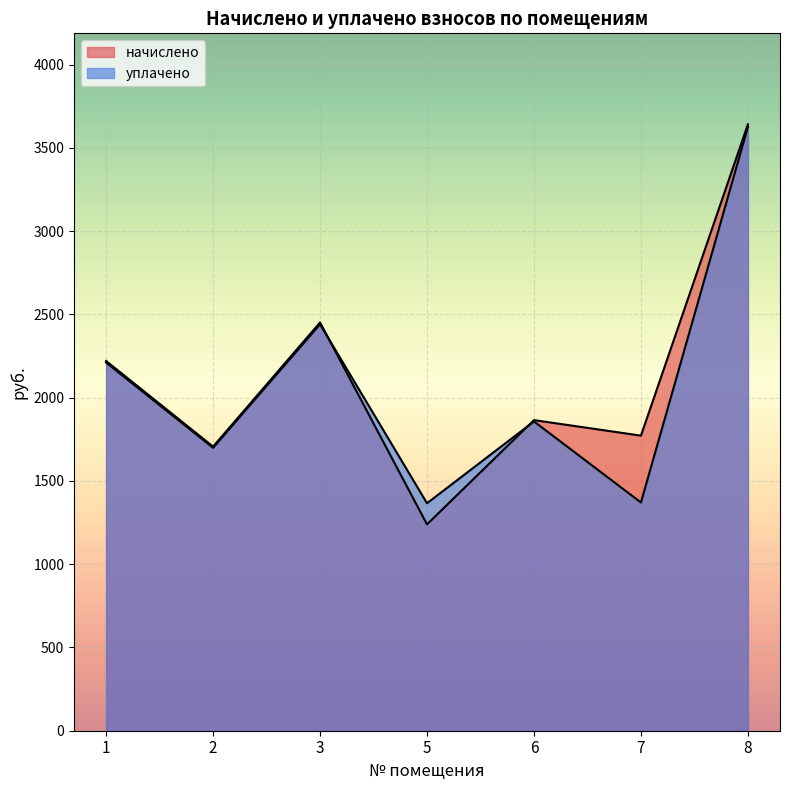

Reading left to right, transcribe all the data shown in this chart.

начислено: 2220.8	1706.4	2451.7	1239.2	1865.4	1772.2	3642.0
уплачено: 2211.2	1699.1	2441.2	1366.3	1857.5	1370.8	3626.4